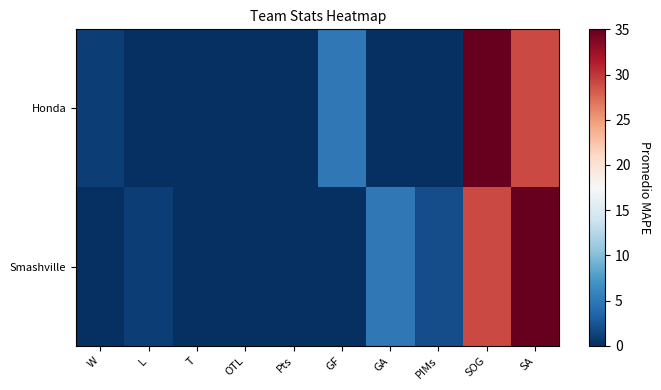

What is the greatest value displayed?

35